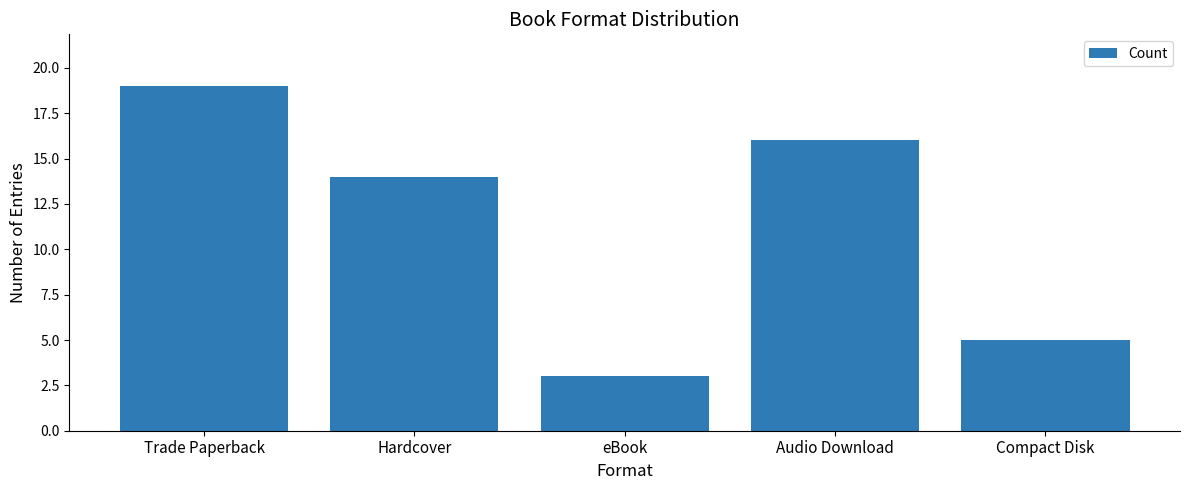

Rank the categories by value from lowest to highest.

eBook, Compact Disk, Hardcover, Audio Download, Trade Paperback